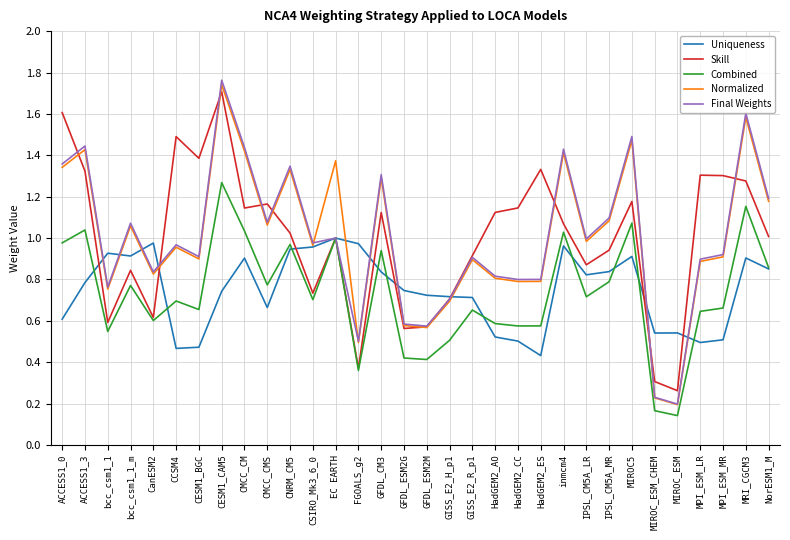

At which category does the chart reach its peak across all series?

CESM1_CAM5